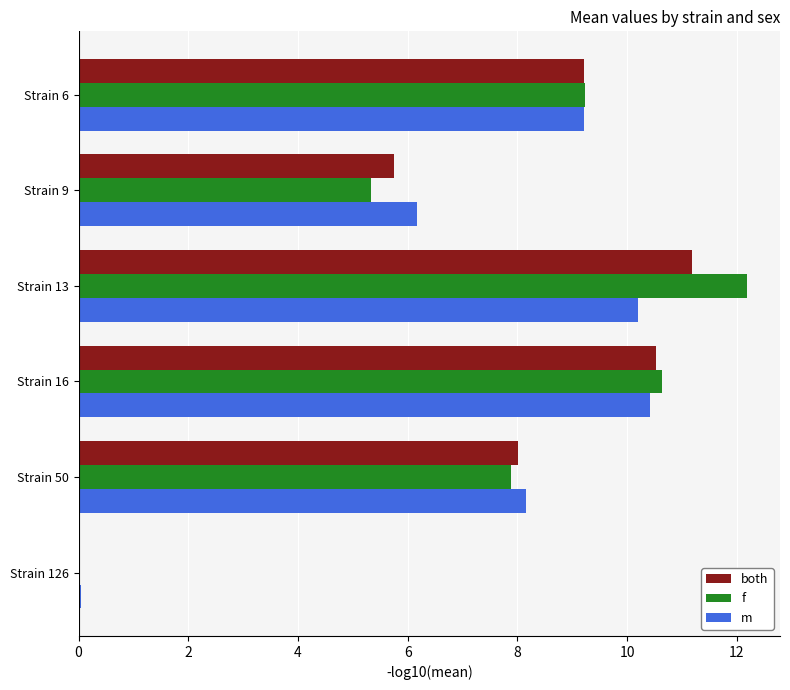

What is the highest value of the m series?

10.4